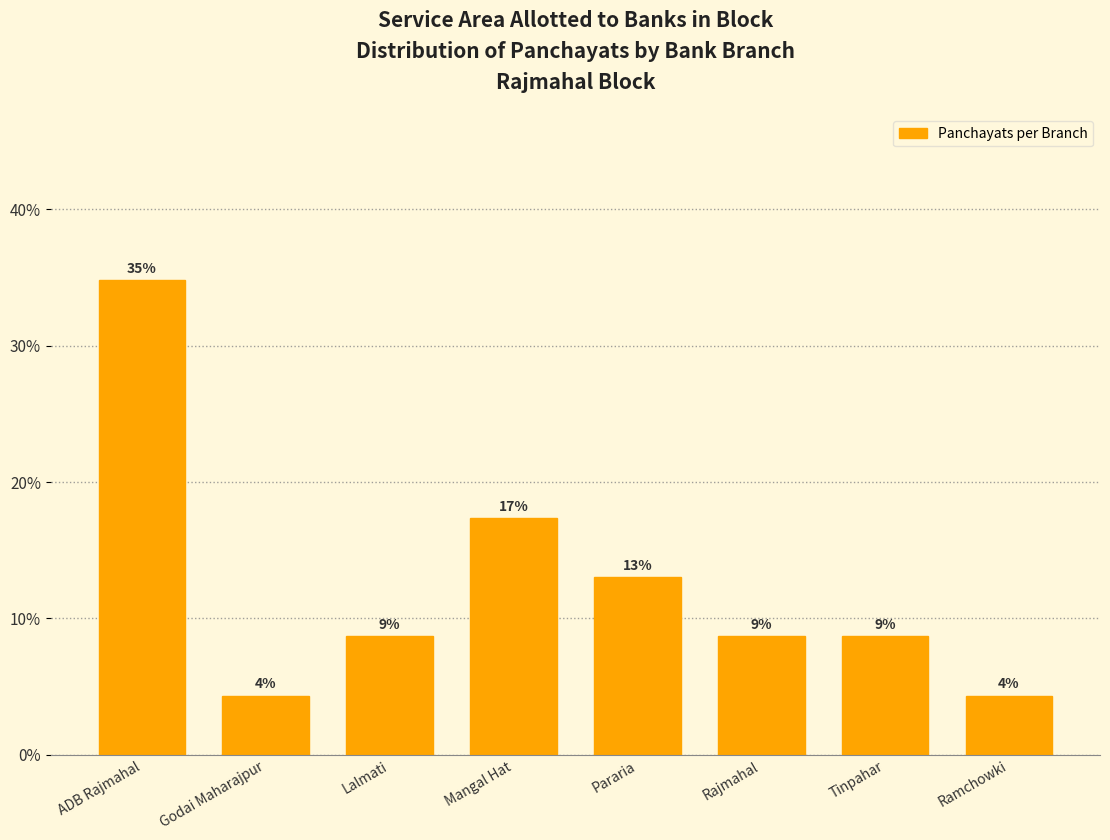

How many bars are there in total?

8